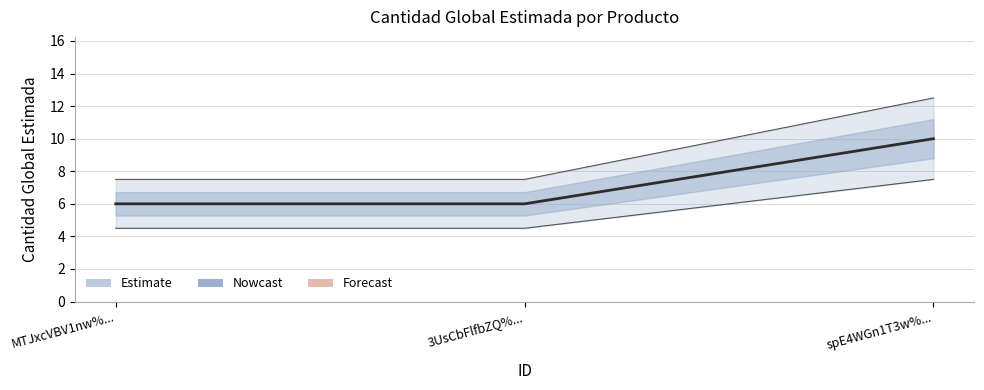

What position from the left is spE4WGn1T3w%...?

3